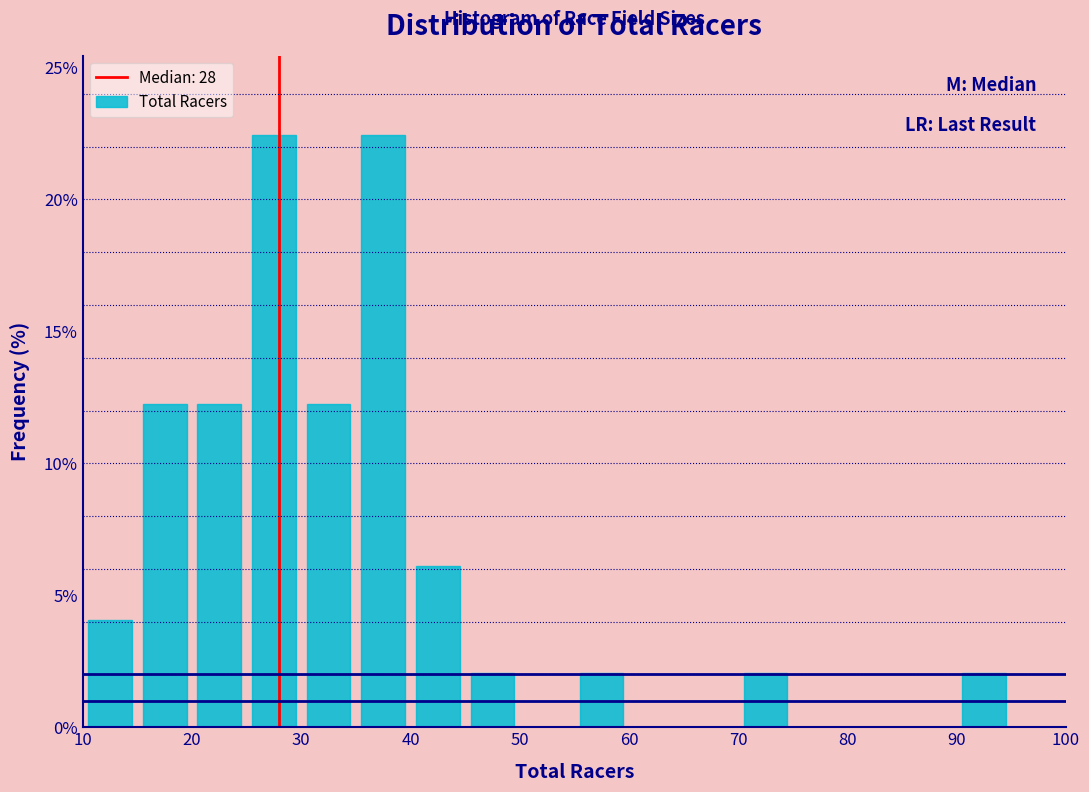

Reading left to right, transcribe this chart: for each bar, give the range it covers on the x-axis and its height. The values are not printed on the chart, so give them approximately, as read against the axis.

10 to 15: 4.0
15 to 20: 12.0
20 to 25: 12.0
25 to 30: 22.5
30 to 35: 12.0
35 to 40: 22.5
40 to 45: 6.0
45 to 50: 2.0
50 to 55: 0
55 to 60: 2.0
60 to 65: 0
65 to 70: 0
70 to 75: 2.0
75 to 80: 0
80 to 85: 0
85 to 90: 0
90 to 95: 2.0